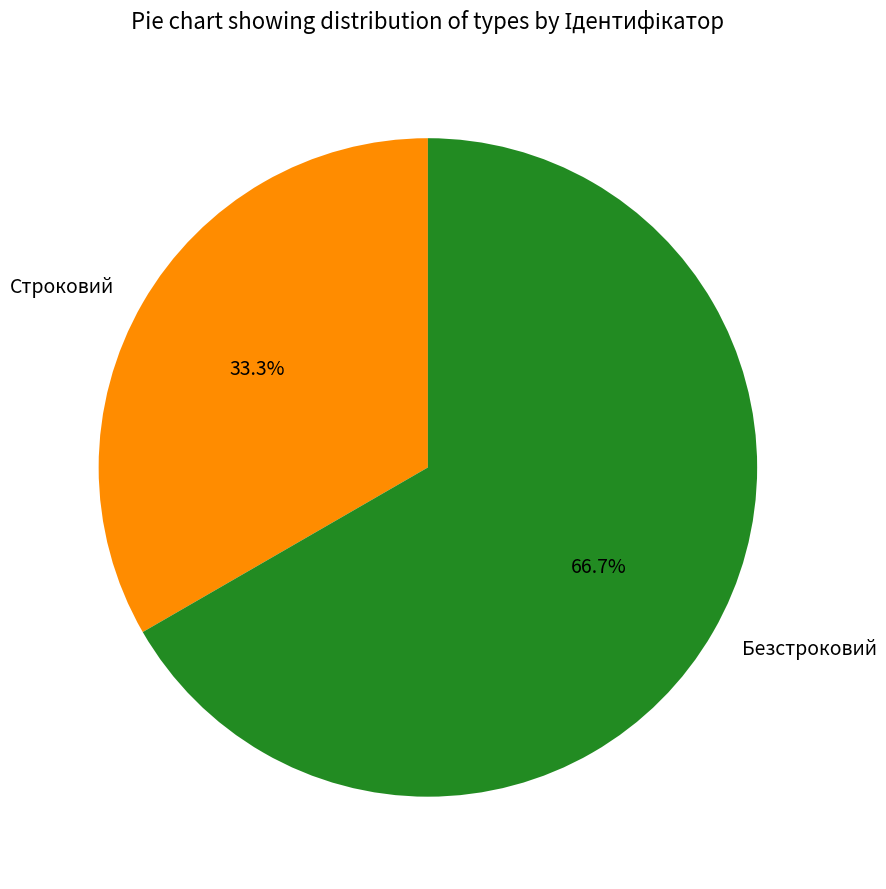

What portion of the pie excludes Безстроковий?

33.3%